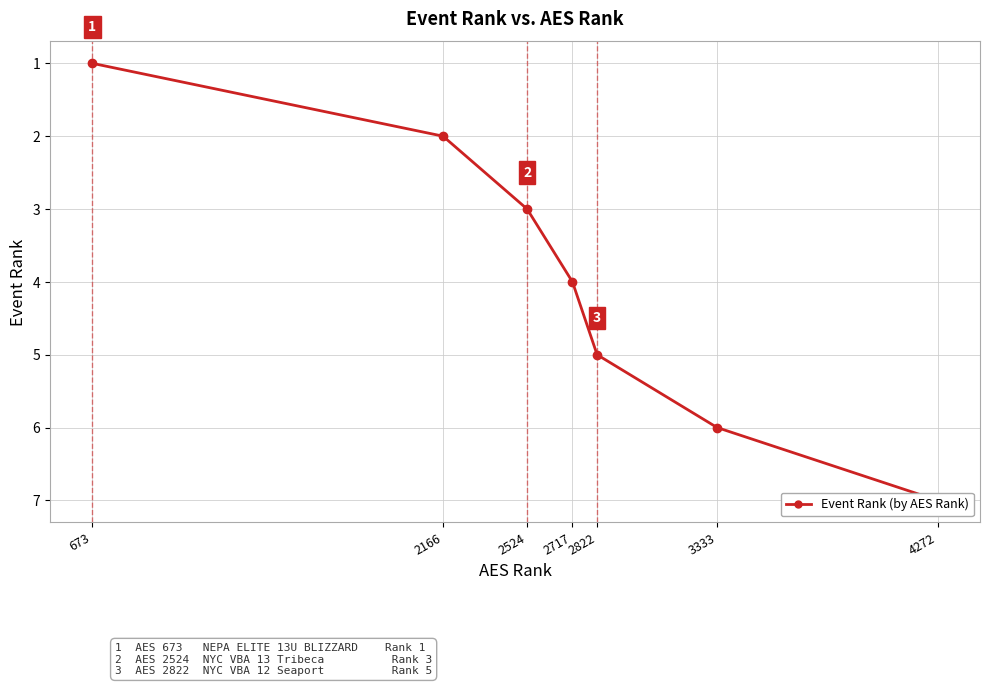

What is the average value?

4